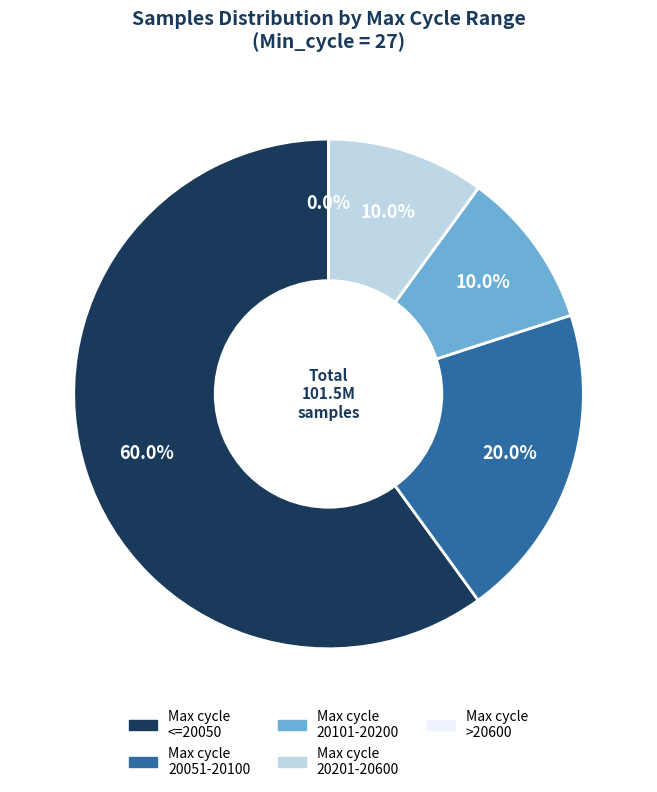

Is it true that 27 is 12% of the pie?

False